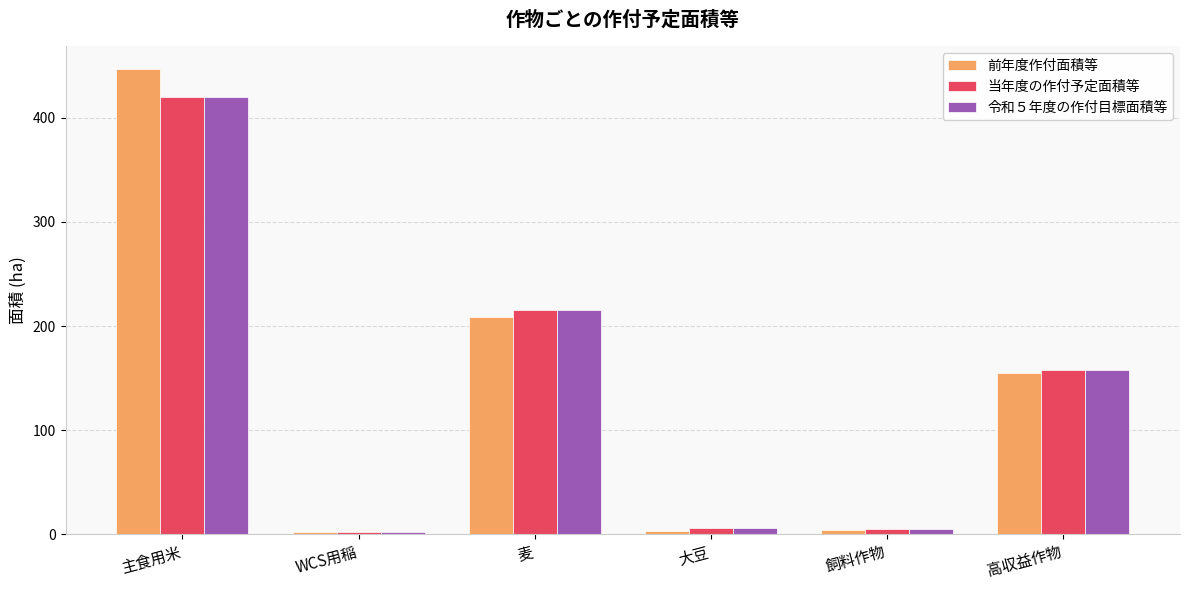

What is the sum of the 当年度の作付予定面積等 values at 飼料作物 and 麦?

220.0